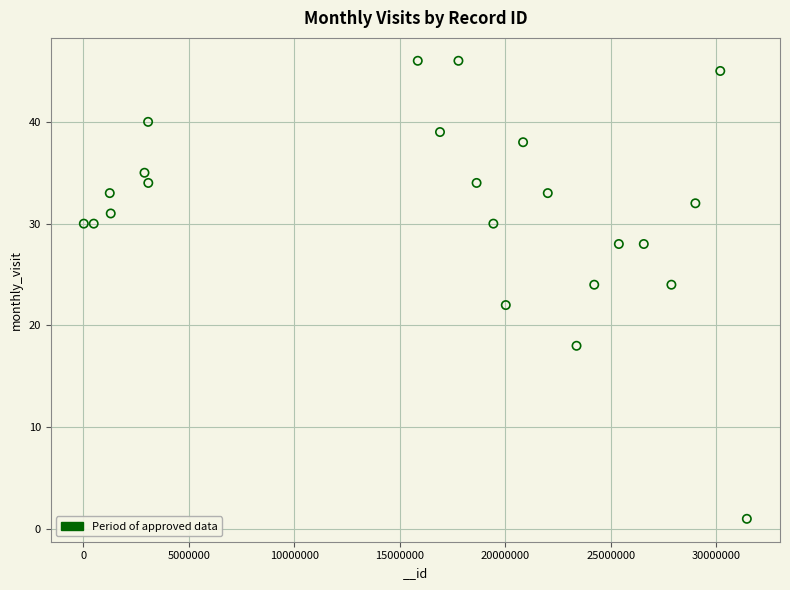

What is the range of X values (max minus min)?

31423206